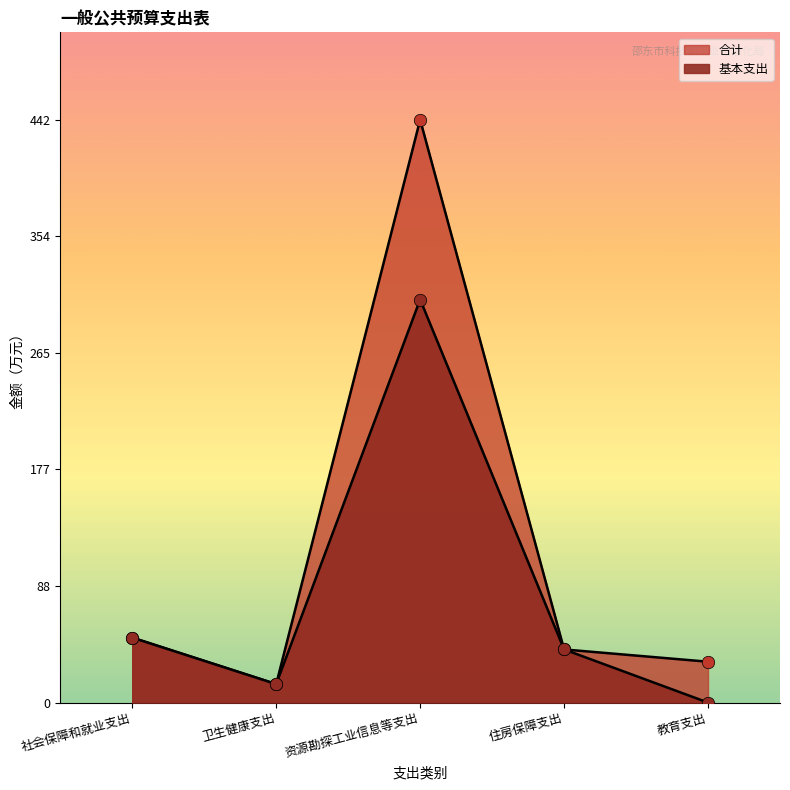

Which series contains the lowest Y value?

基本支出